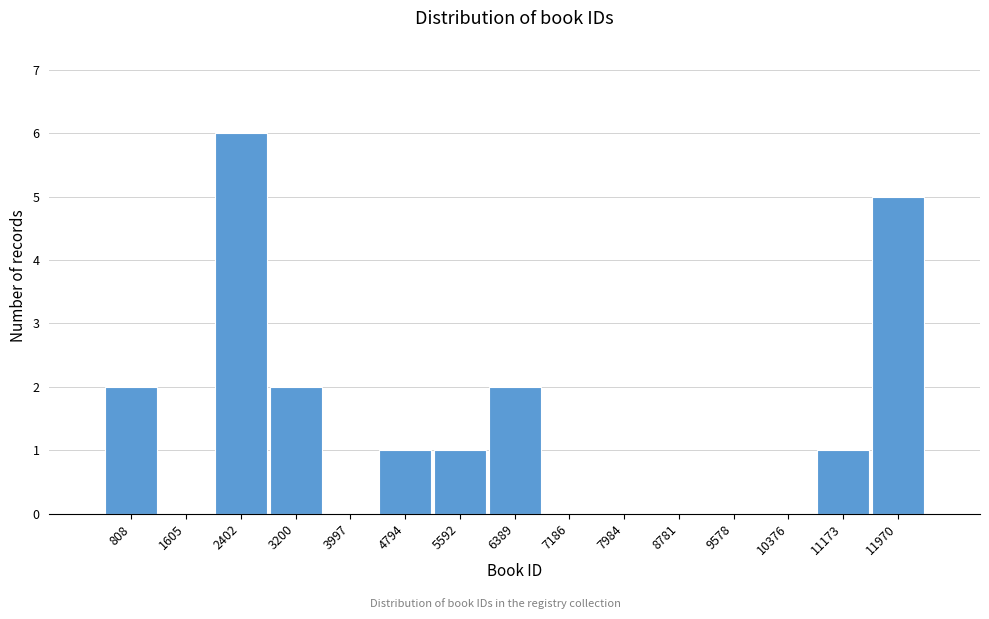

Reading left to right, what are all the values shown in this chart?

808=2	1605=0	2402=6	3200=2	3997=0	4794=1	5592=1	6389=2	7186=0	7984=0	8781=0	9578=0	10376=0	11173=1	11970=5